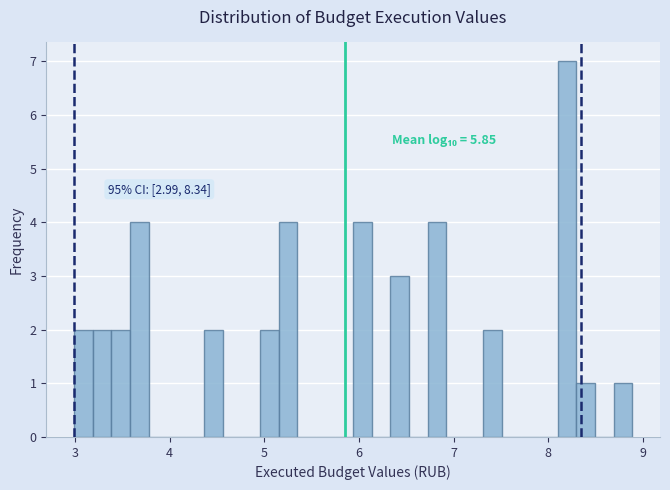

Read against the x-axis, roughly where is the centre of the tallest bar?

8.2